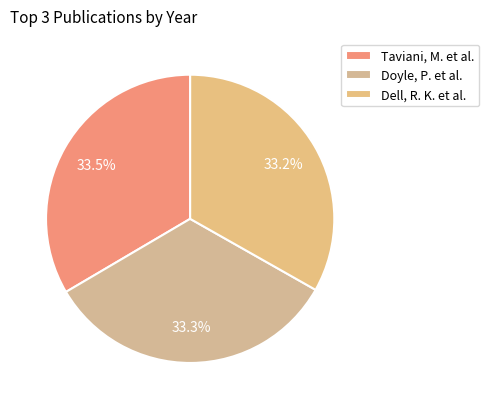

How many segments does this pie chart have?

3